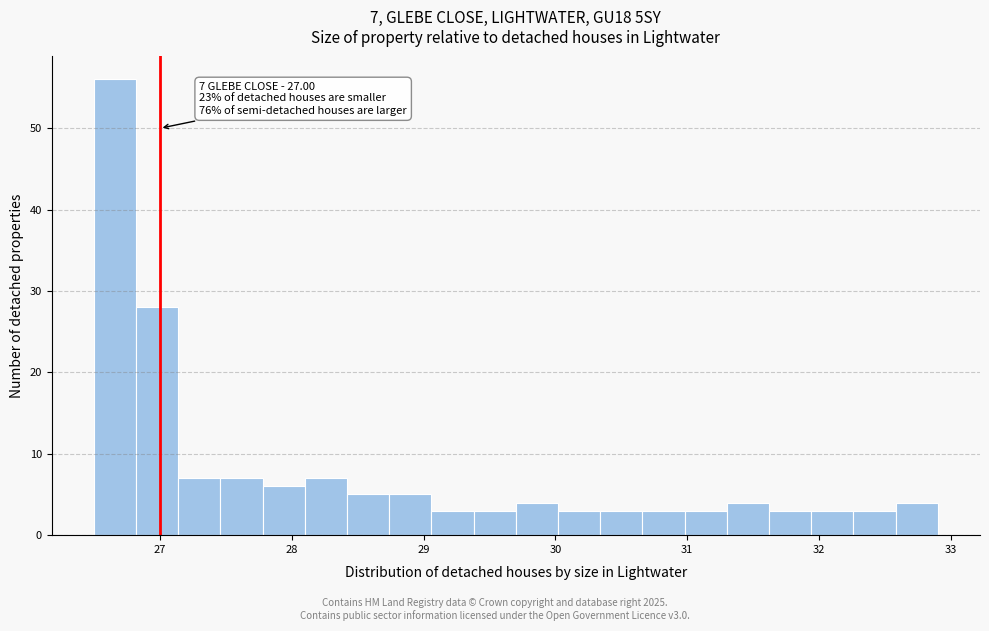

Read against the x-axis, roughly where is the centre of the tallest bar?

26.7